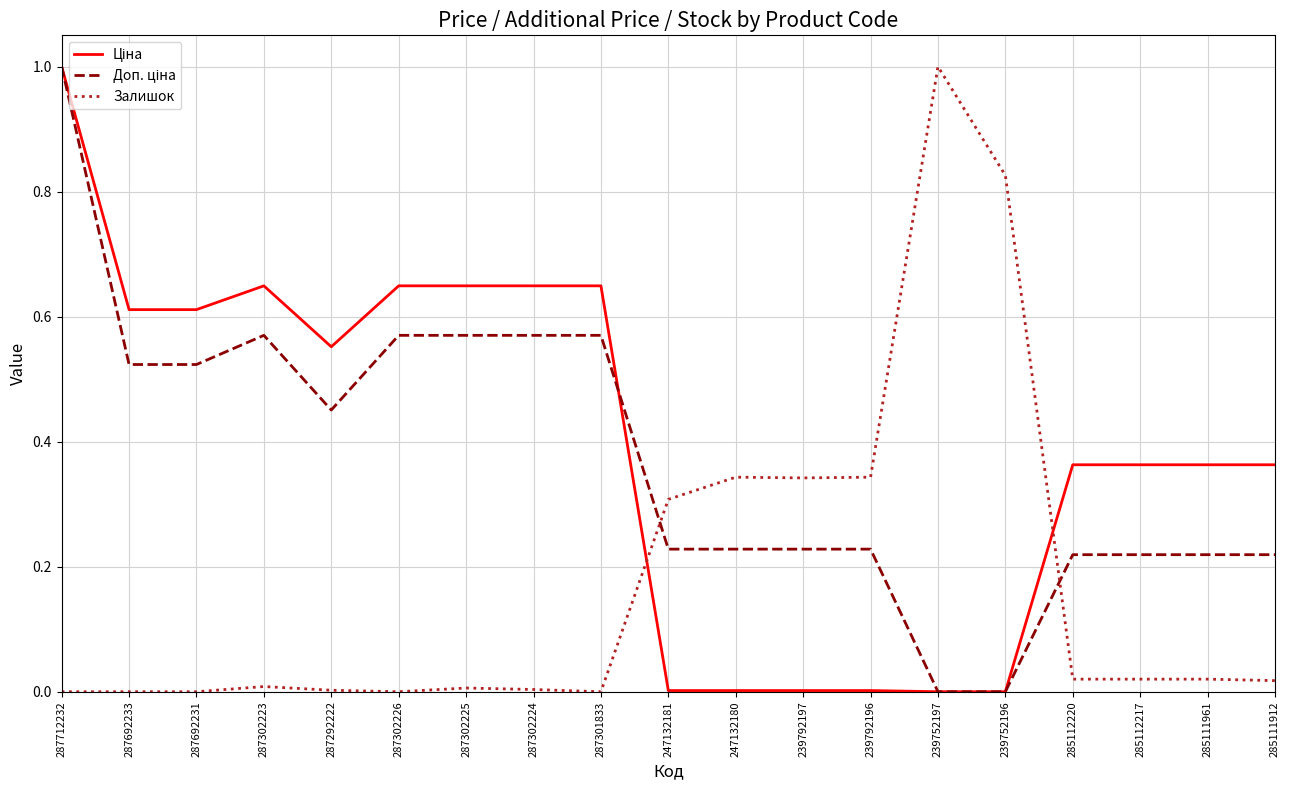

What is the greatest value displayed?

1.0